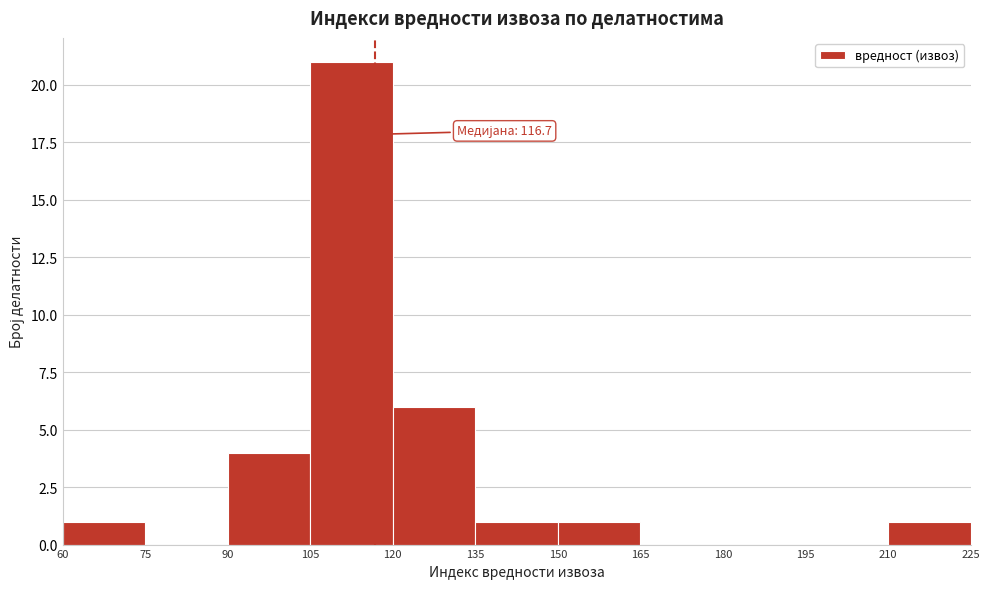

Over which range of the x-axis is the bar tallest?

105 to 120